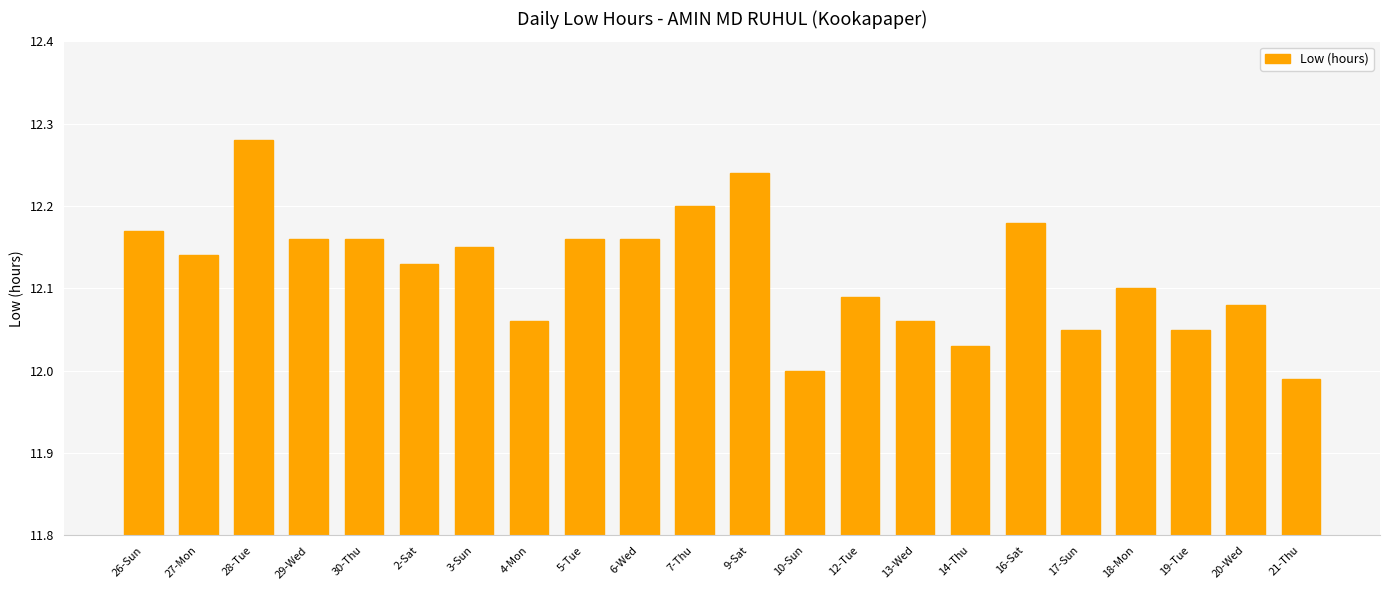

At which label is the value closest to 12?

10-Sun